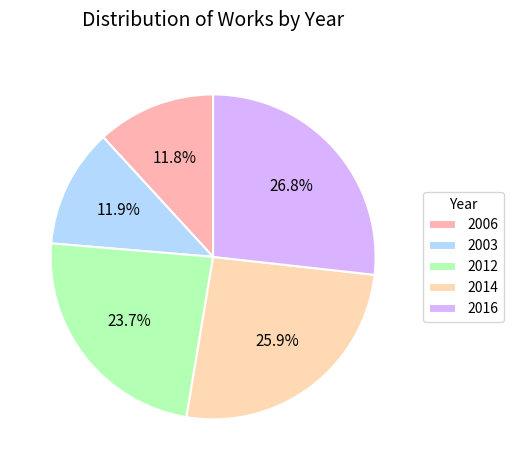

True or false: 2006 accounts for 26% of the total.

False